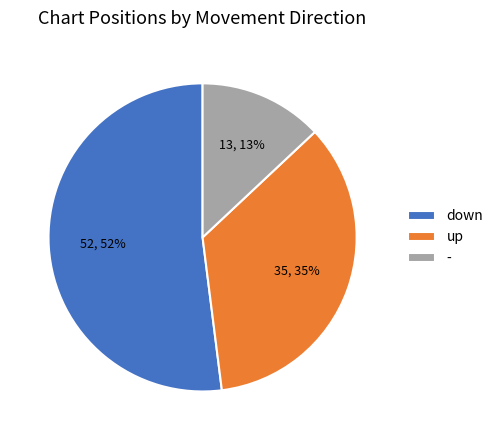

Is there a majority slice in this chart?

Yes